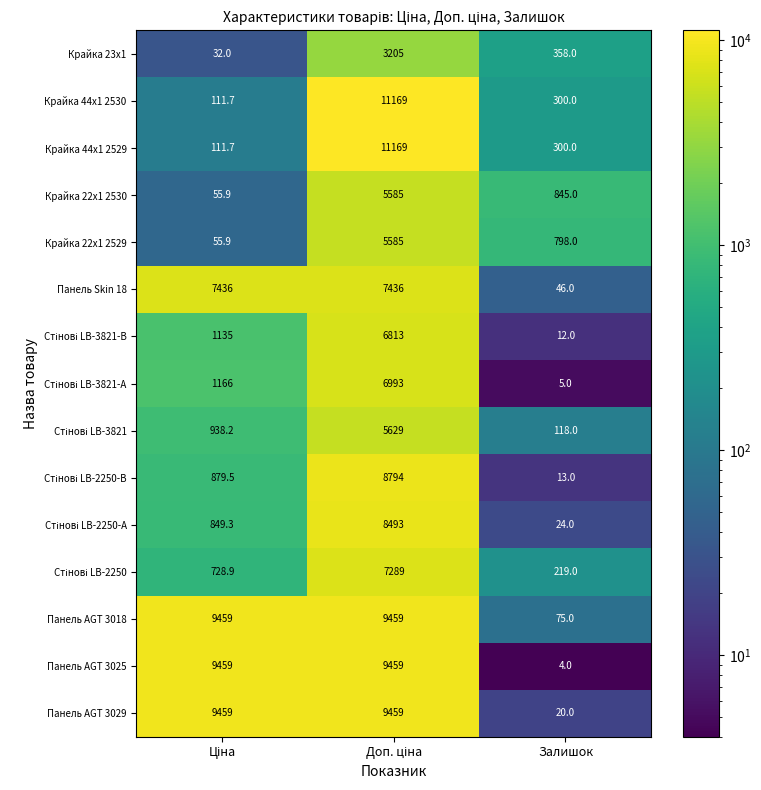

What is the total value across all series at Залишок?

3137.0